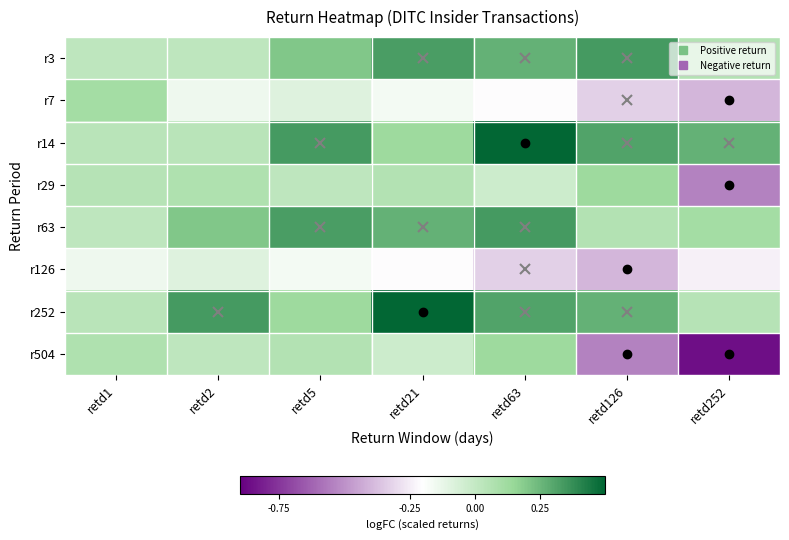

At which category is the sum across all series the highest?

retd63